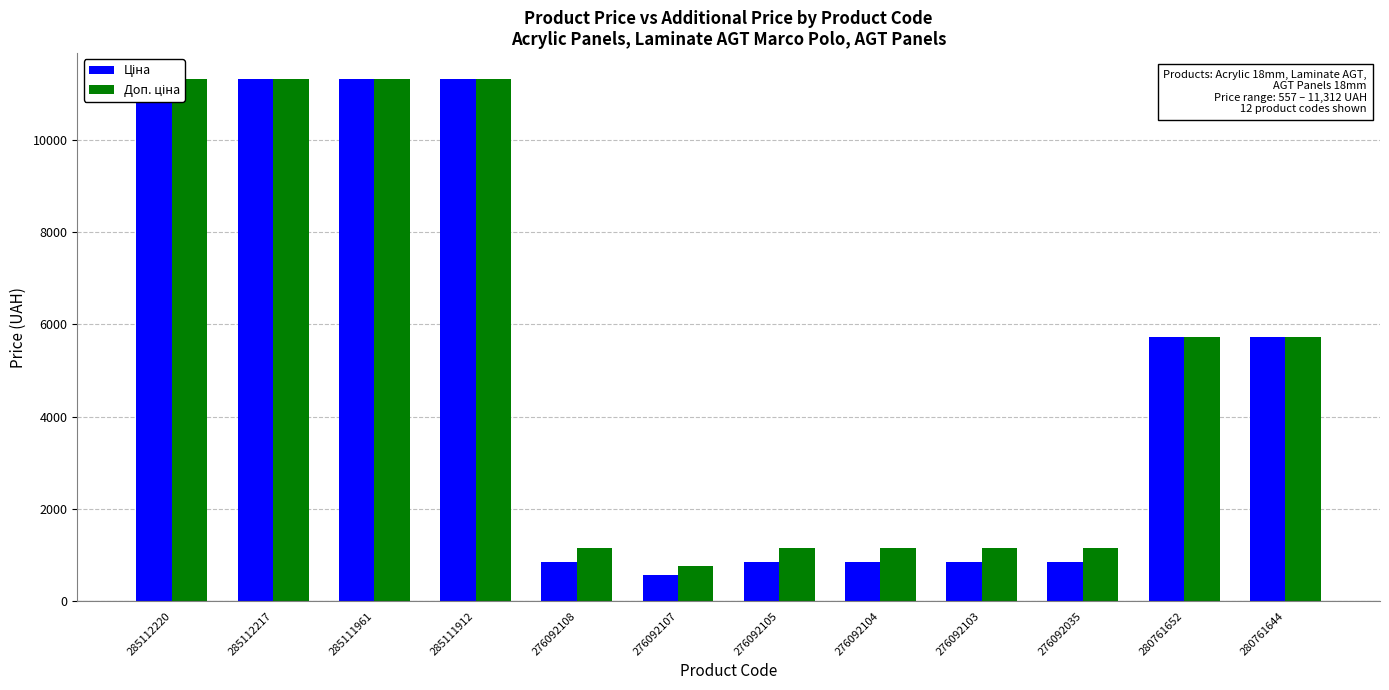

Which label corresponds to the largest value in the chart?

285112220